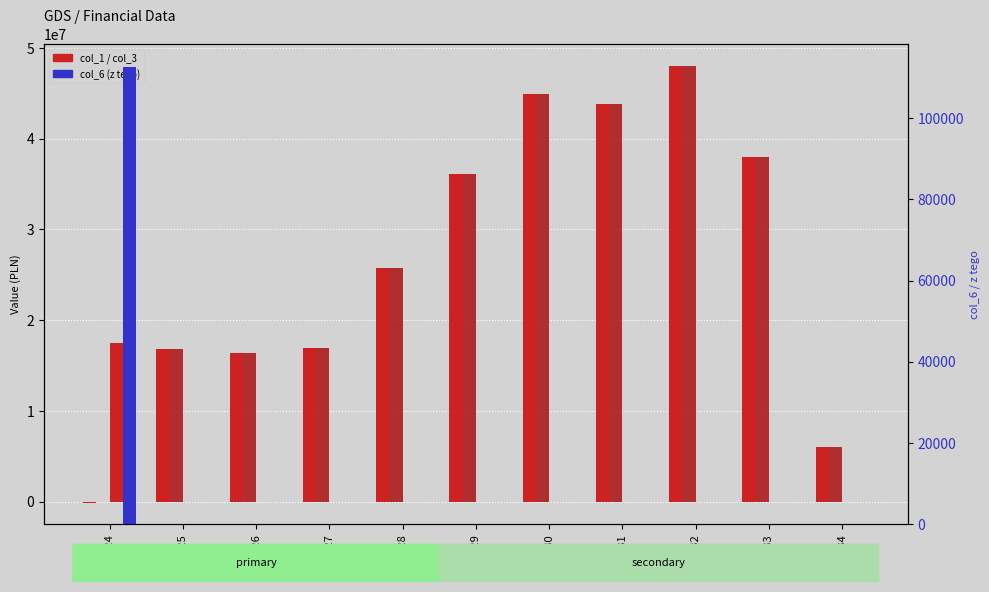

Where does the col_1 series first go above 25805100?

2029